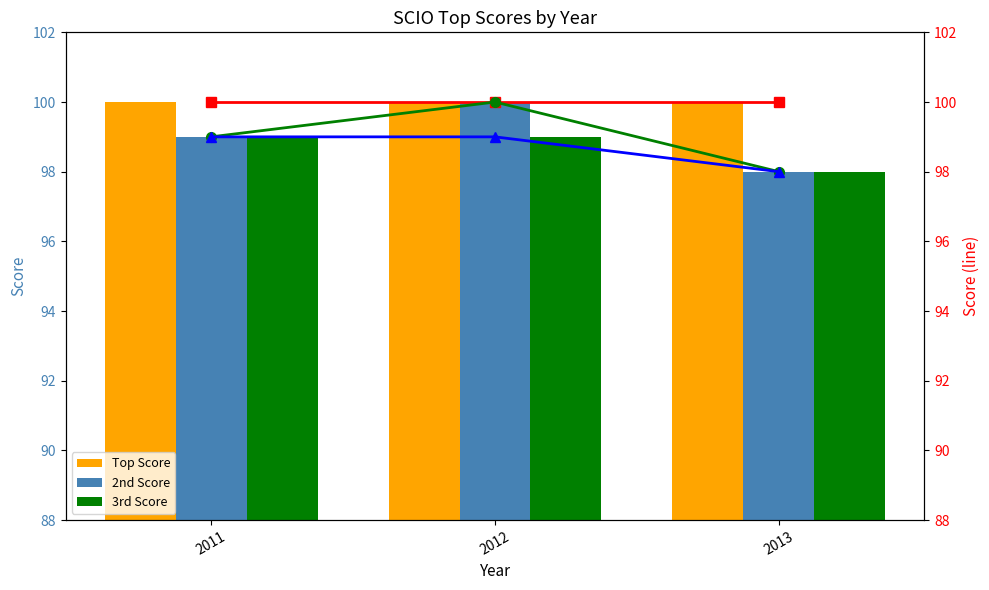

Which series has the largest range (max minus min)?

2nd Score